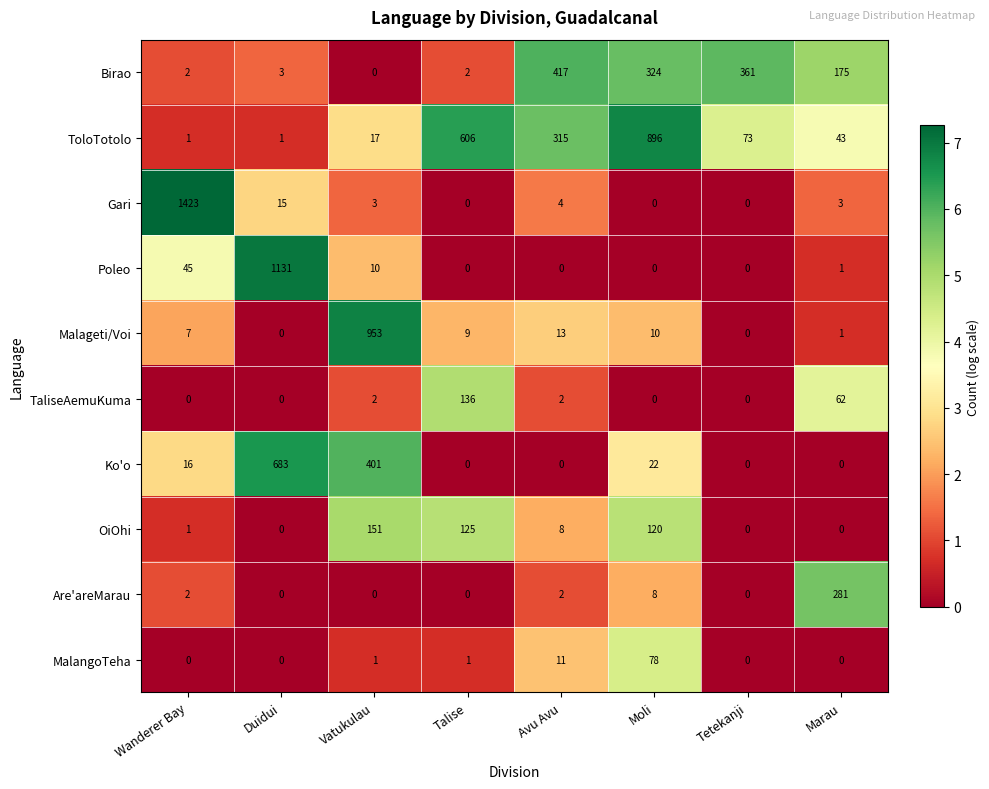

What is the difference between the highest and lowest values at Marau?

281